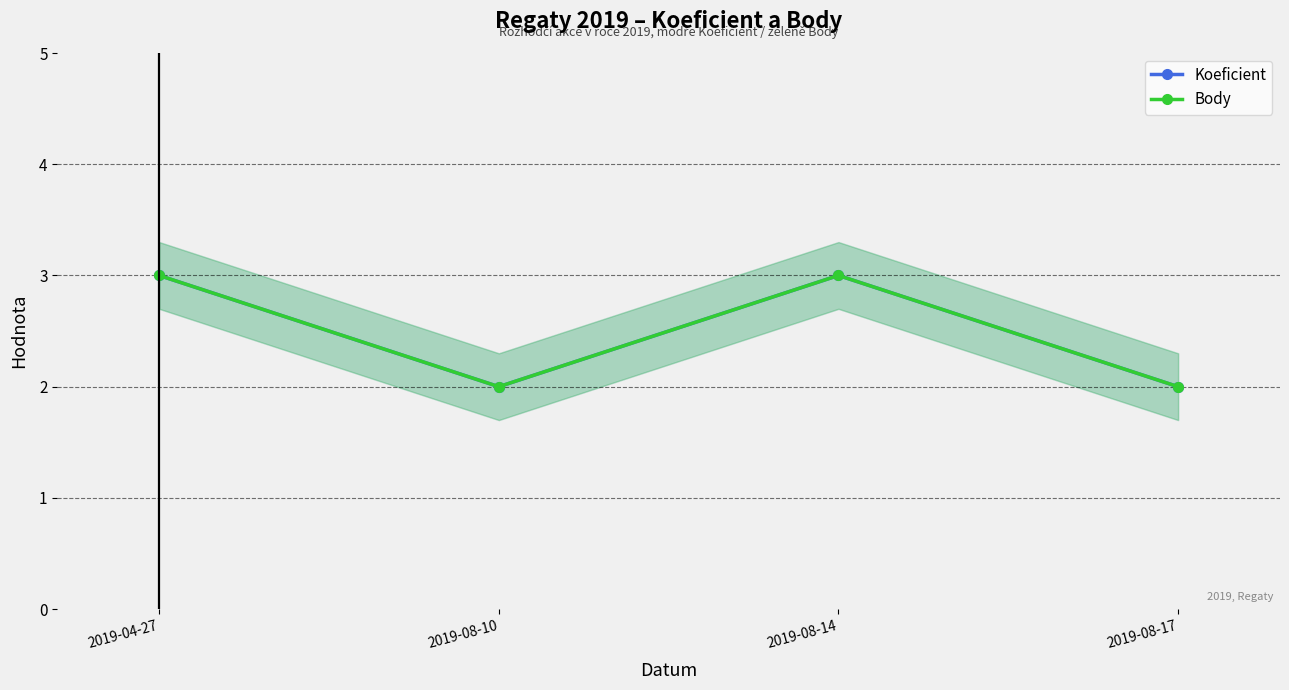

Which series has the largest total across all categories?

Koeficient